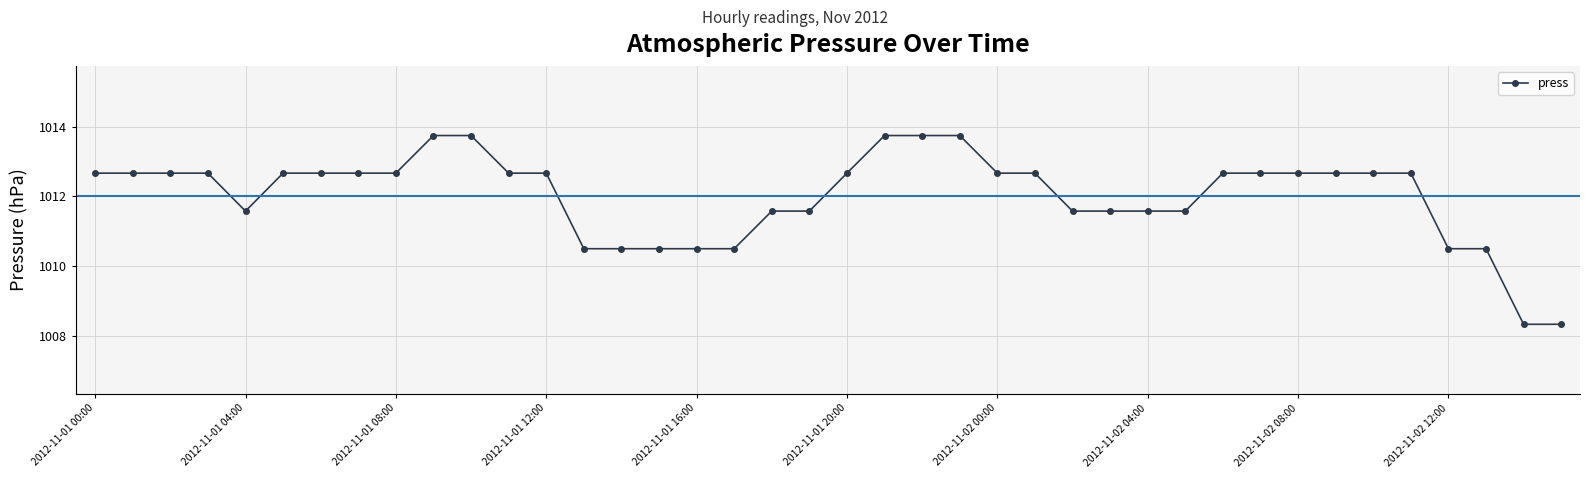

What is the value of the 40th point from the left?

1008.3